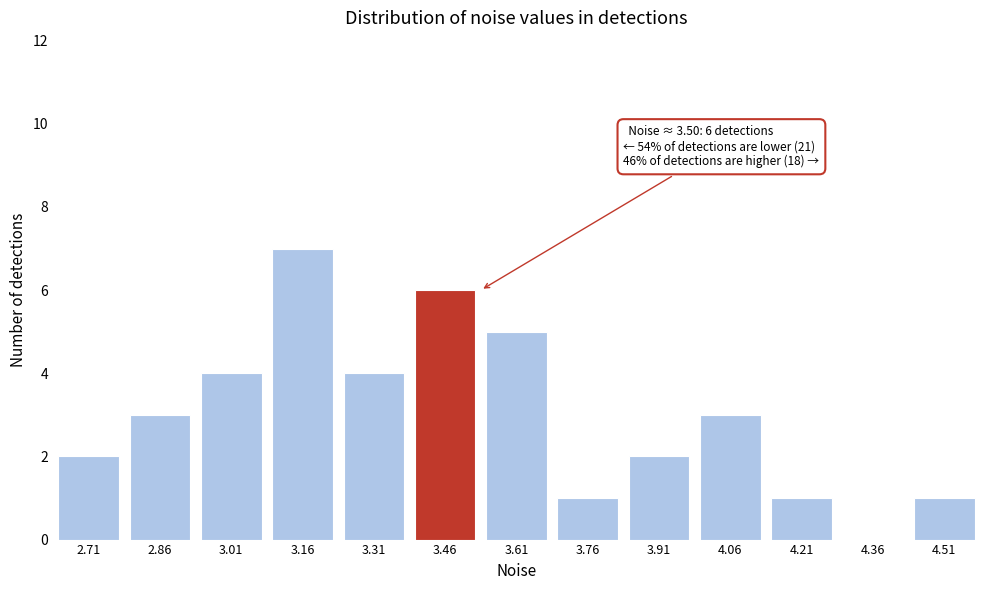

Reading left to right, extract all data points from this chart.

2.71=2	2.86=3	3.01=4	3.16=7	3.31=4	3.46=6	3.61=5	3.76=1	3.91=2	4.06=3	4.21=1	4.36=0	4.51=1